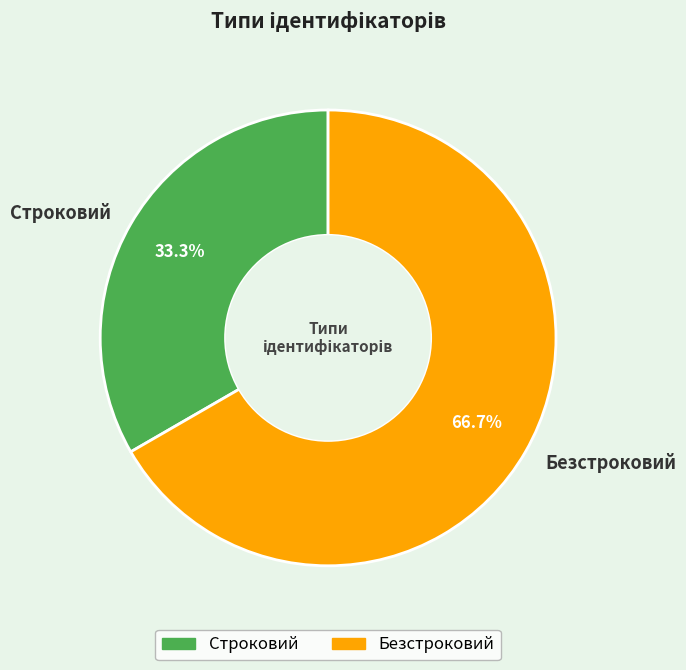

To the nearest percent, what is the combined percentage of Безстроковий and Строковий?

100%